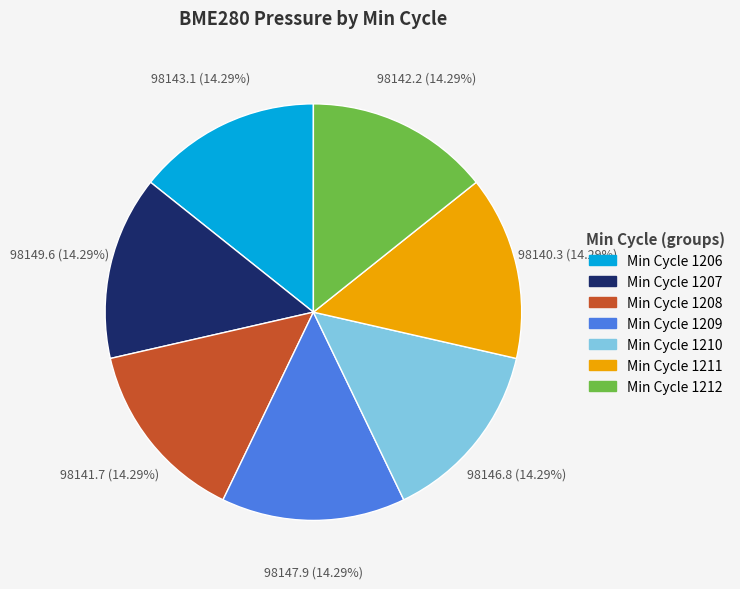

Is there a majority slice in this chart?

No